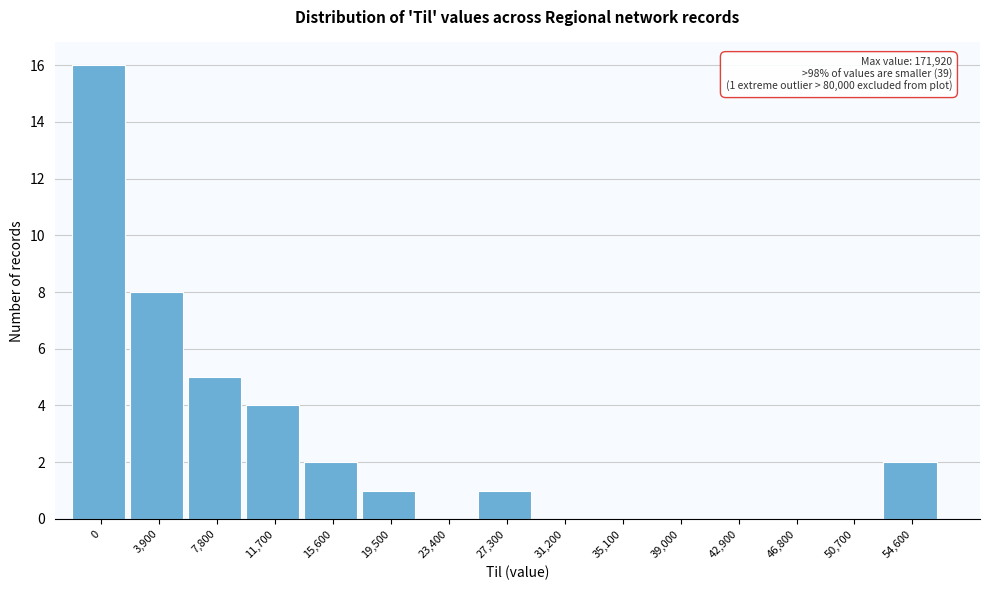

Reading left to right, extract all data points from this chart.

0=16	3,900=8	7,800=5	11,700=4	15,600=2	19,500=1	23,400=0	27,300=1	31,200=0	35,100=0	39,000=0	42,900=0	46,800=0	50,700=0	54,600=2